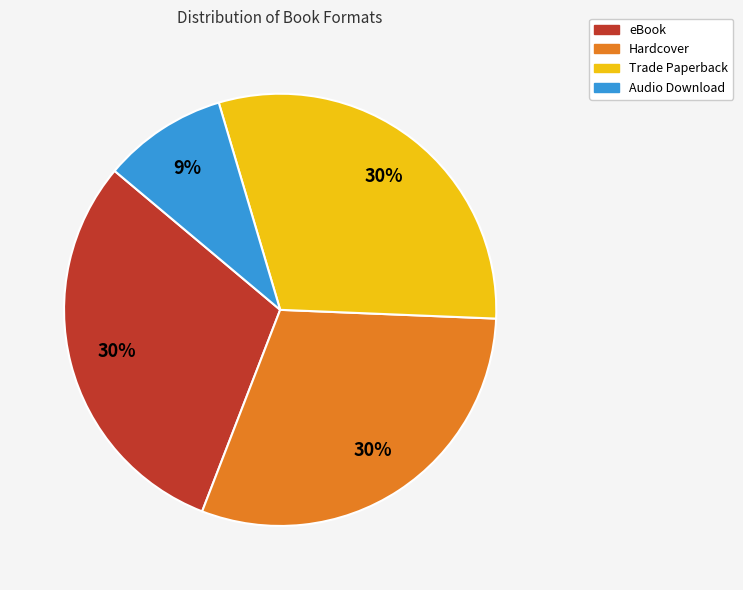

To the nearest percent, what is the difference between the largest and smallest slice percentages?

21%